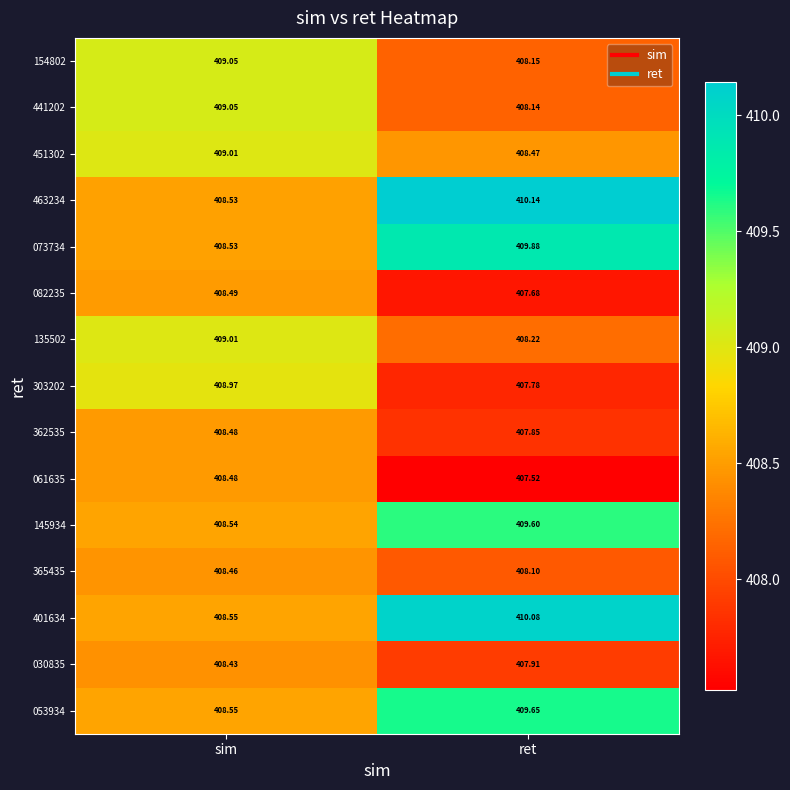

At which label is 401634 closest to 409?

sim